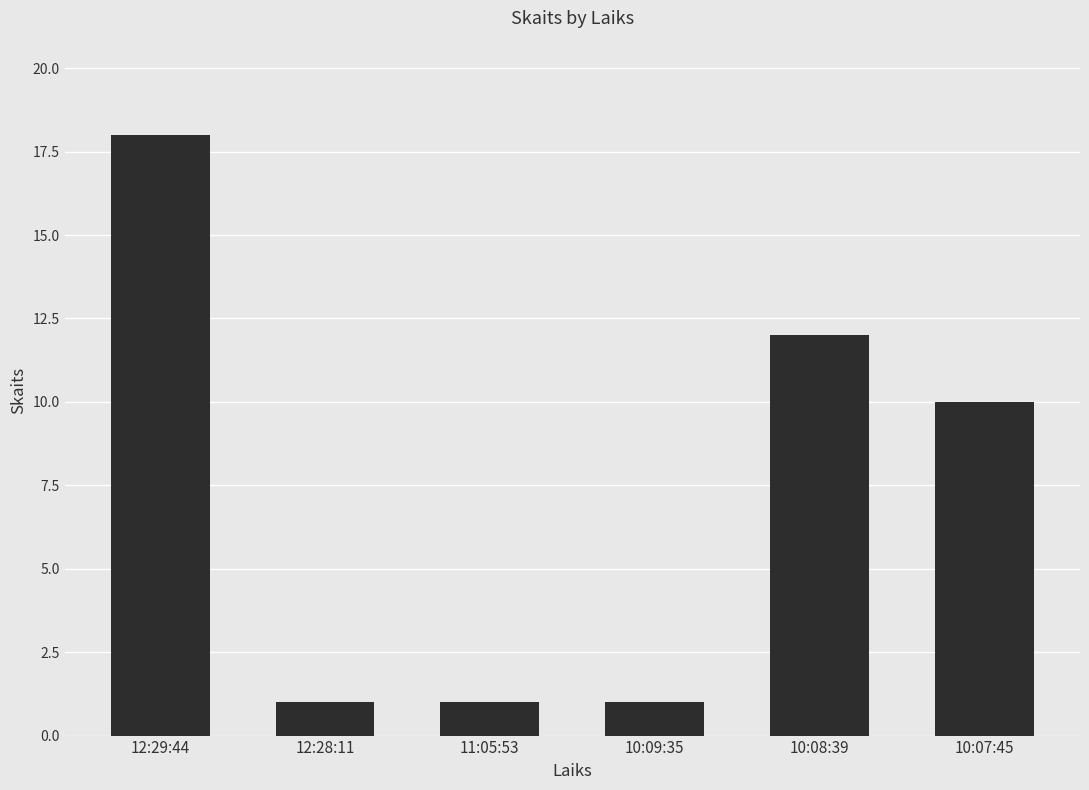

Which has a higher value, 12:29:44 or 10:09:35?

12:29:44